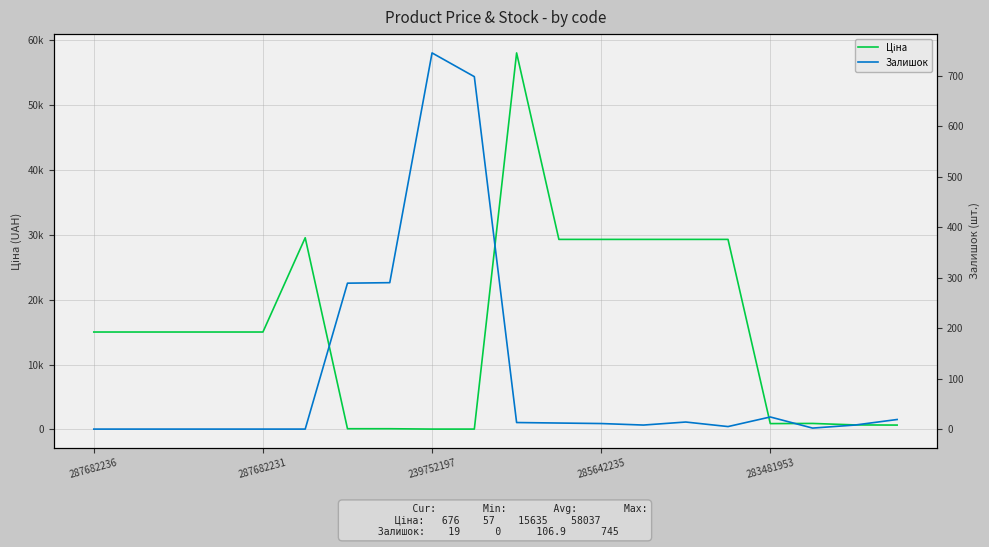

What are all the series names shown in the legend?

Ціна, Залишок